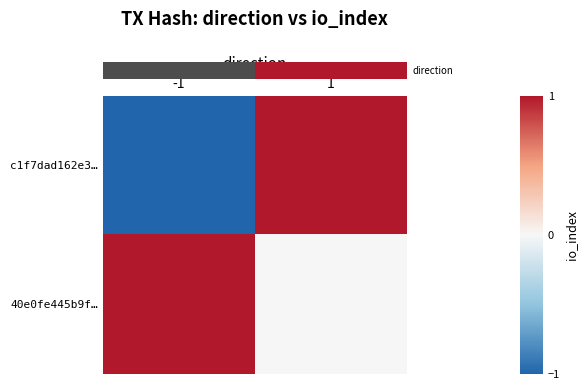

List the series in order of their peak value, lowest first.

row_0, row_1